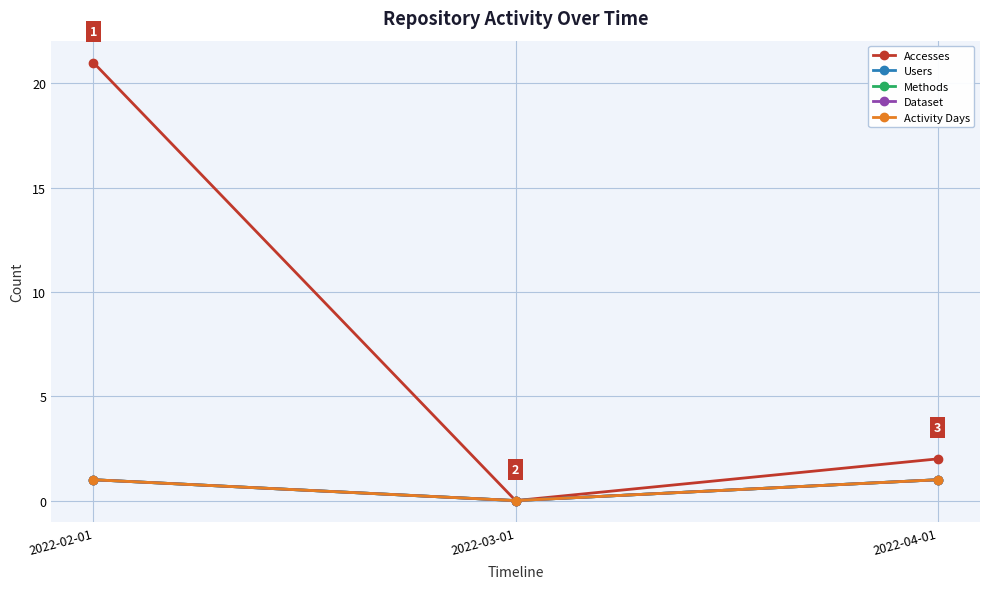

Which series has the largest total across all categories?

Accesses